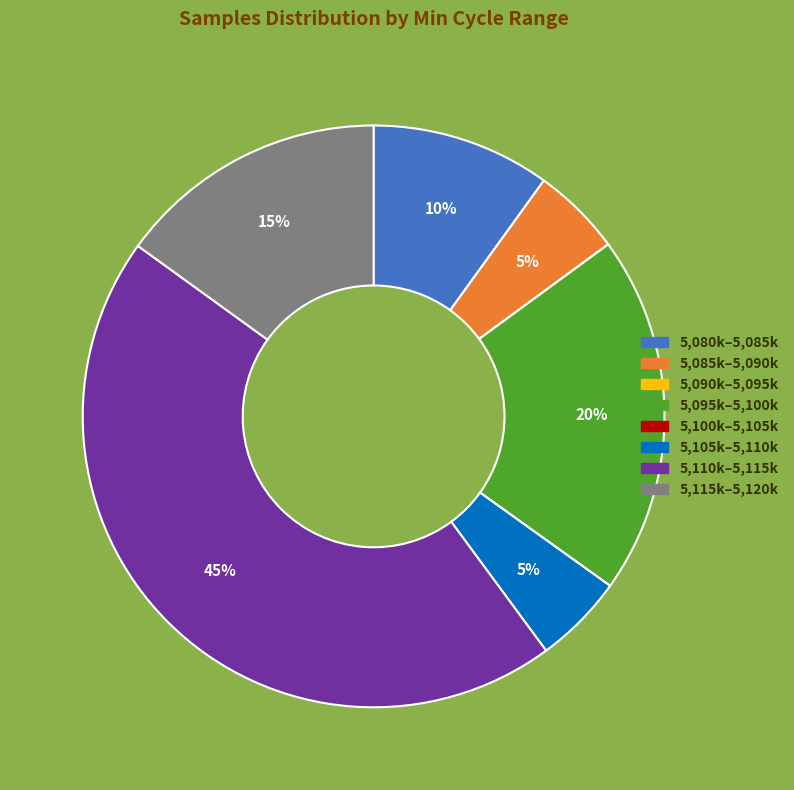

What is the largest slice in the pie chart?

5,110k–5,115k